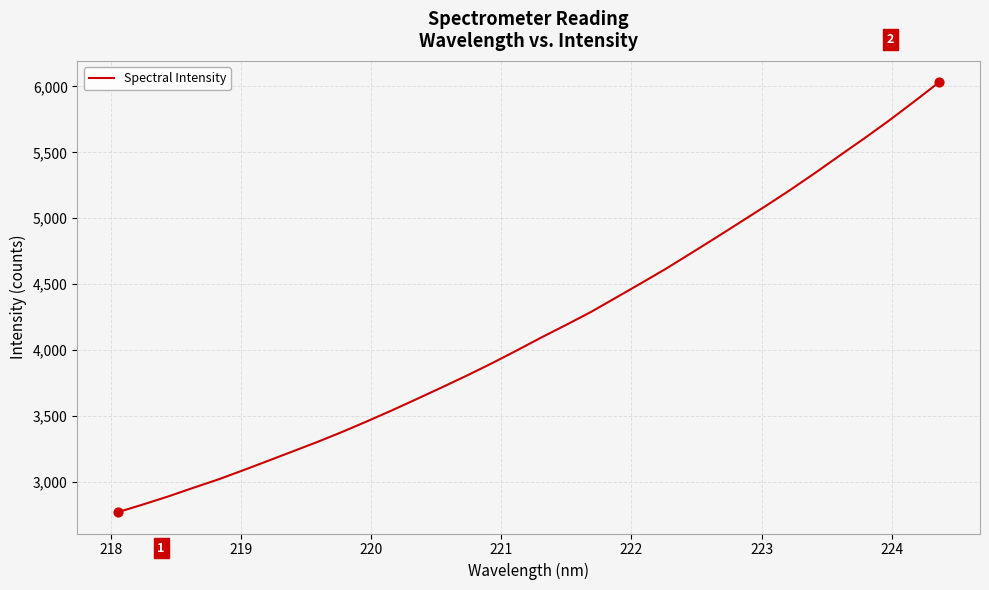

What is the difference between the maximum and minimum values?

3259.8